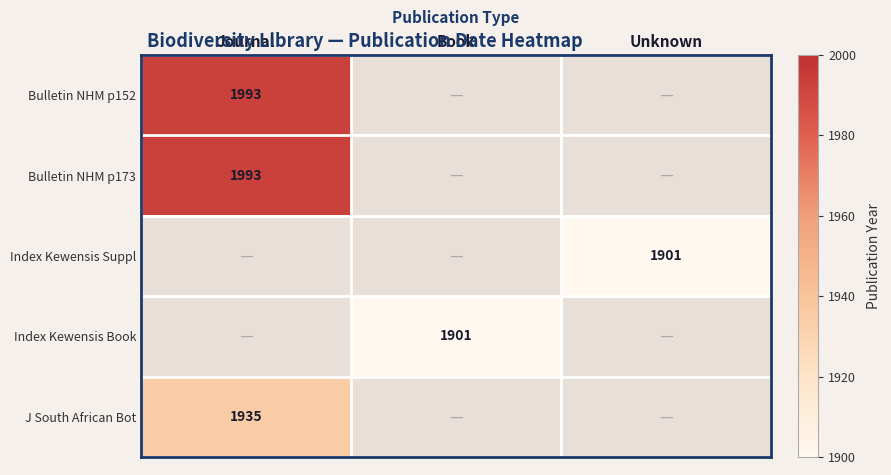

Is it true that Bulletin NHM p152 equals 3361 at Journal?

False